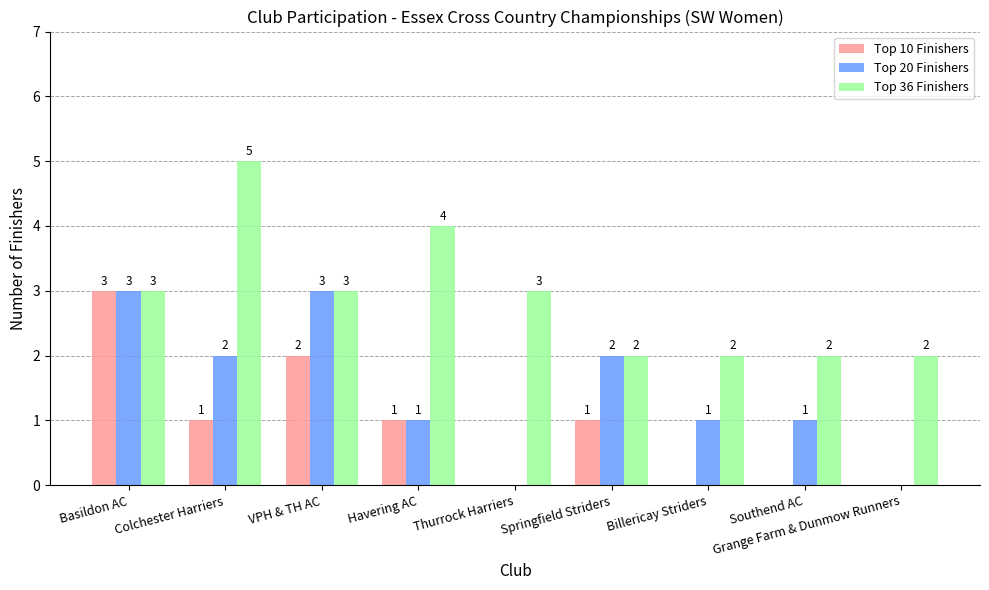

Which series has the largest total across all categories?

Top 36 Finishers